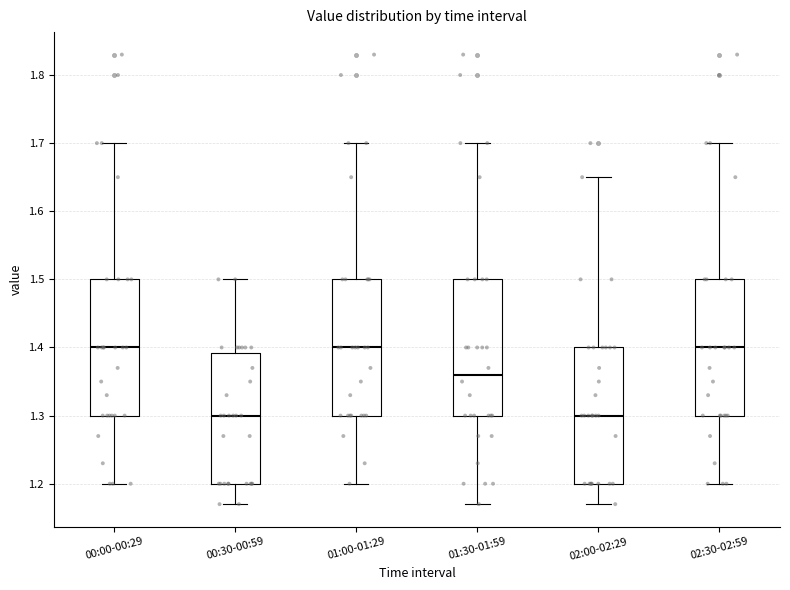

Reading left to right, read every box against the y-axis: the position of its median line, the range the box covers, and the ends of its whiskers. The values are not printed on the chart, so give them approximately, as read against the axis.

00:00-00:29: median 1.40, box 1.30 to 1.50, whiskers 1.20 to 1.70
00:30-00:59: median 1.30, box 1.20 to 1.39, whiskers 1.17 to 1.50
01:00-01:29: median 1.40, box 1.30 to 1.50, whiskers 1.20 to 1.70
01:30-01:59: median 1.36, box 1.30 to 1.50, whiskers 1.17 to 1.70
02:00-02:29: median 1.30, box 1.20 to 1.40, whiskers 1.17 to 1.65
02:30-02:59: median 1.40, box 1.30 to 1.50, whiskers 1.20 to 1.70